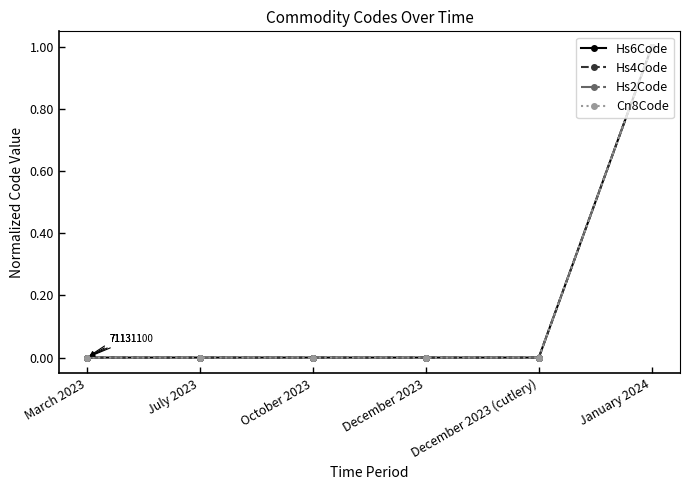

List the series in order of their peak value, lowest first.

Hs6Code, Hs4Code, Hs2Code, Cn8Code